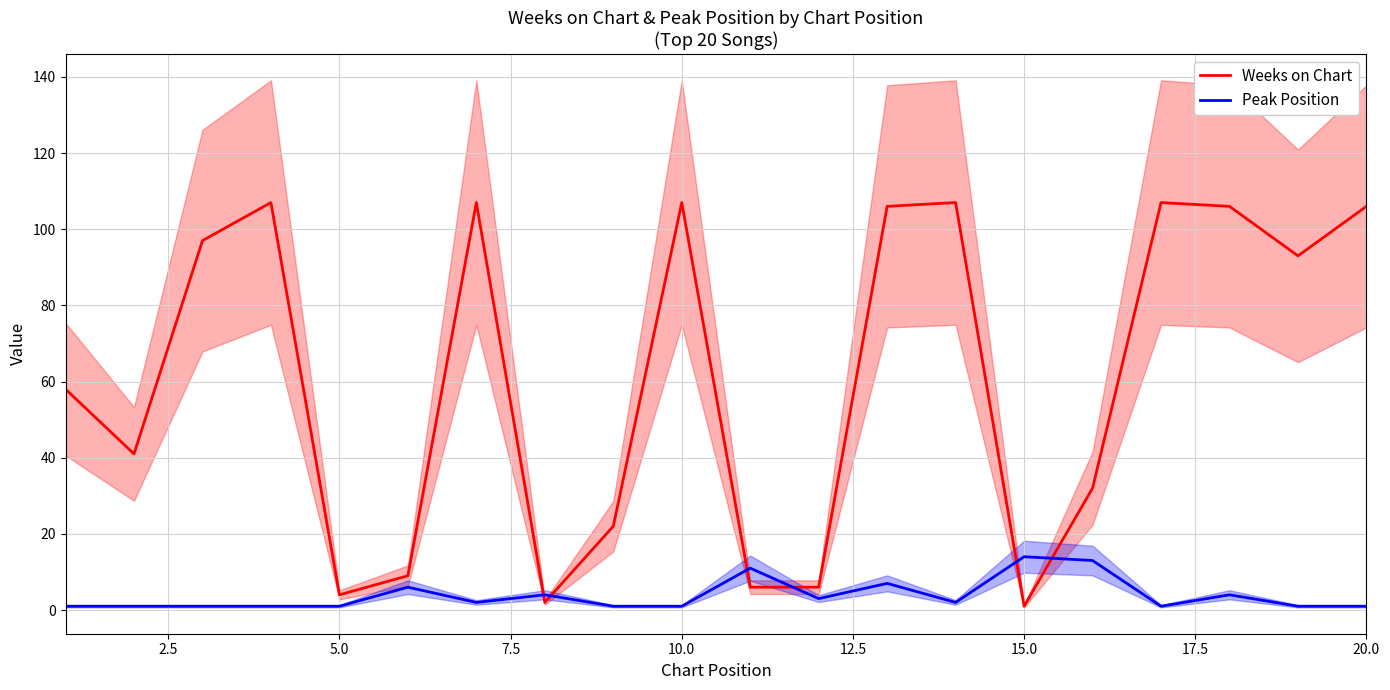

True or false: Weeks on Chart and Peak Position cross at least once.

True